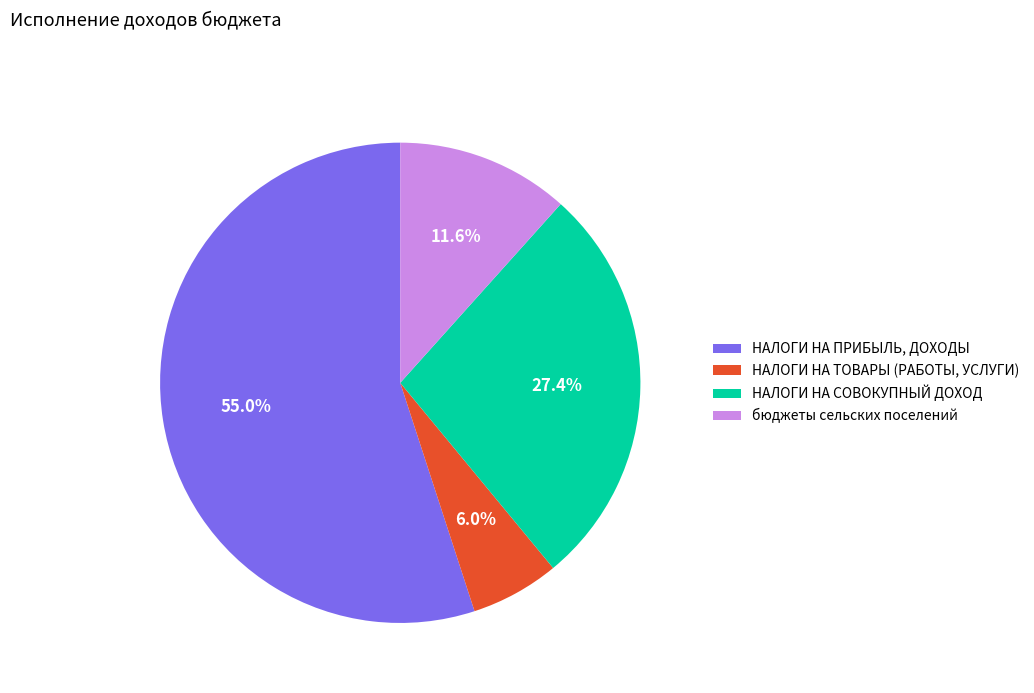

What is the ratio of the value at бюджеты сельских поселений to the value at НАЛОГИ НА ПРИБЫЛЬ, ДОХОДЫ?

0.2